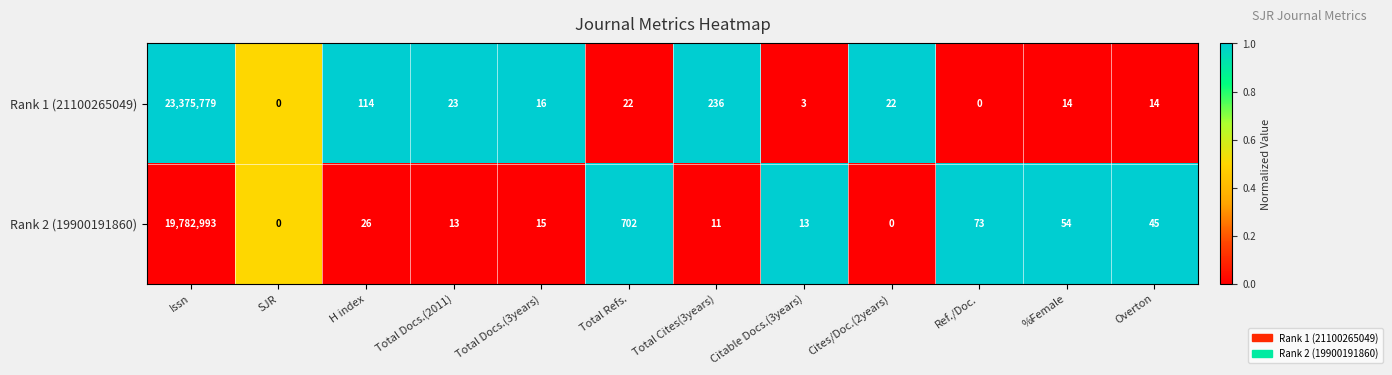

The Rank 1 (21100265049) series shows 4 at Overton. True or false?

False